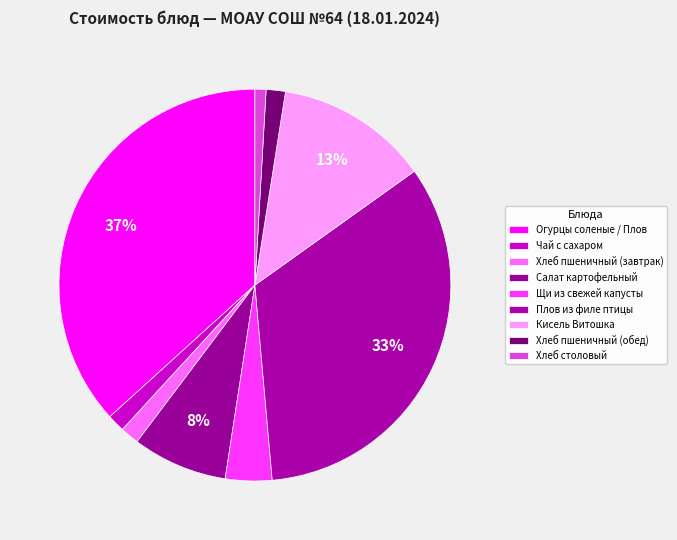

How many segments does this pie chart have?

9